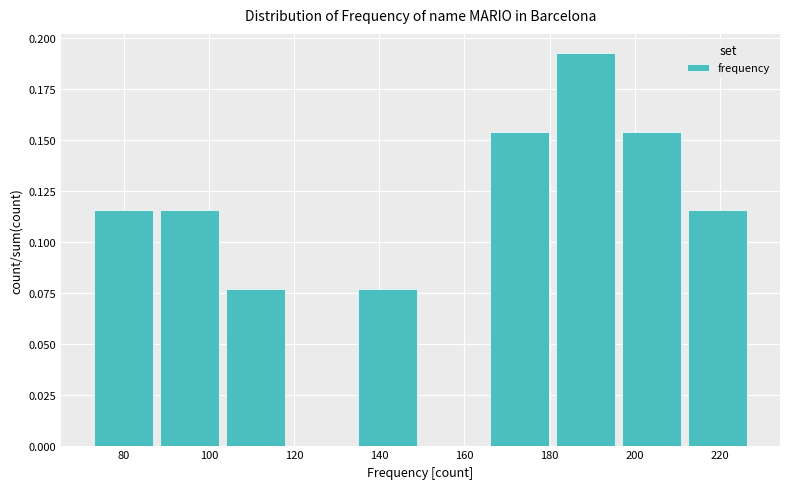

Over which range of the x-axis is the bar tallest?

181.5 to 197.0